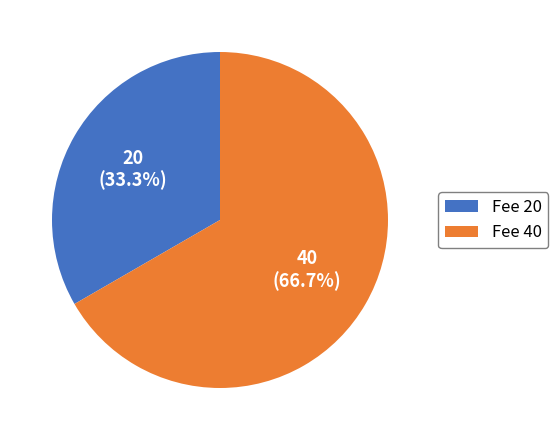

What is the ratio of the value at Fee 40 to the value at Fee 20?

2.0